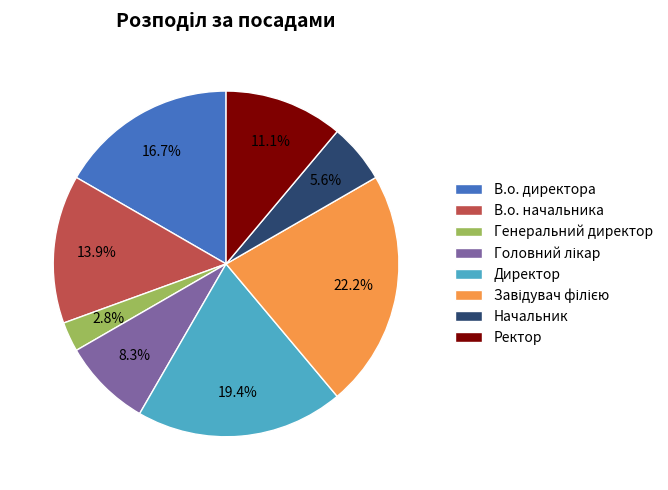

What is the smallest slice in the pie chart?

Генеральний директор